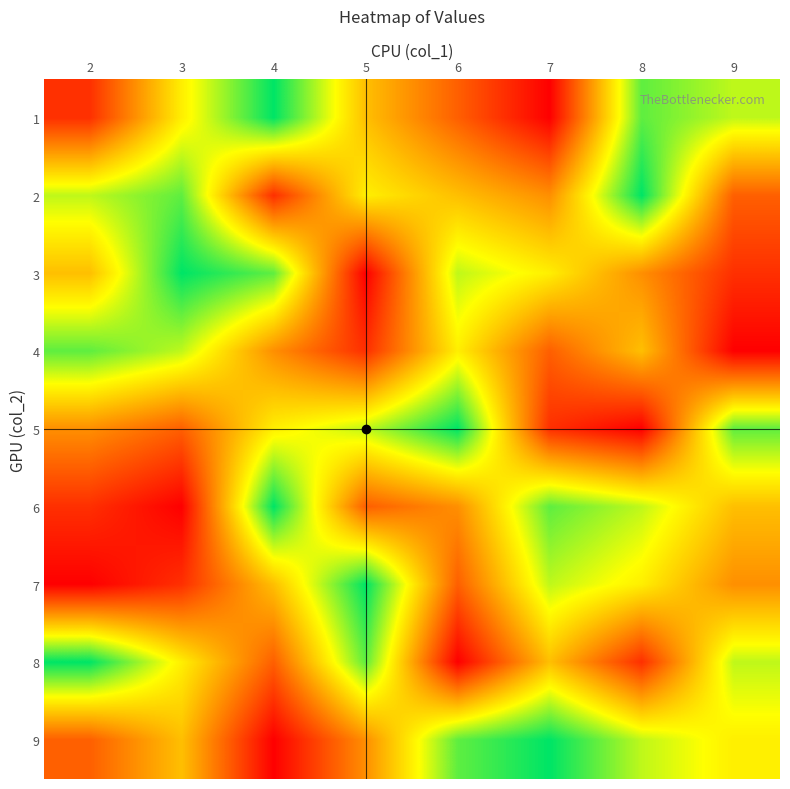

Reading left to right, list all the values displayed in this chart.

1: 2=2	3=6	4=9	5=5	6=3	7=1	8=8	9=7
2: 2=7	3=8	4=2	5=6	6=5	7=4	8=9	9=3
3: 2=5	3=9	4=8	5=1	6=7	7=6	8=4	9=2
4: 2=8	3=7	4=4	5=2	6=6	7=3	8=5	9=1
5: 2=4	3=3	4=6	5=7	6=9	7=2	8=1	9=8
6: 2=2	3=1	4=9	5=3	6=4	7=8	8=7	9=5
7: 2=1	3=2	4=5	5=9	6=3	7=7	8=6	9=4
8: 2=9	3=6	4=3	5=8	6=1	7=5	8=2	9=7
9: 2=3	3=5	4=1	5=4	6=8	7=9	8=7	9=6